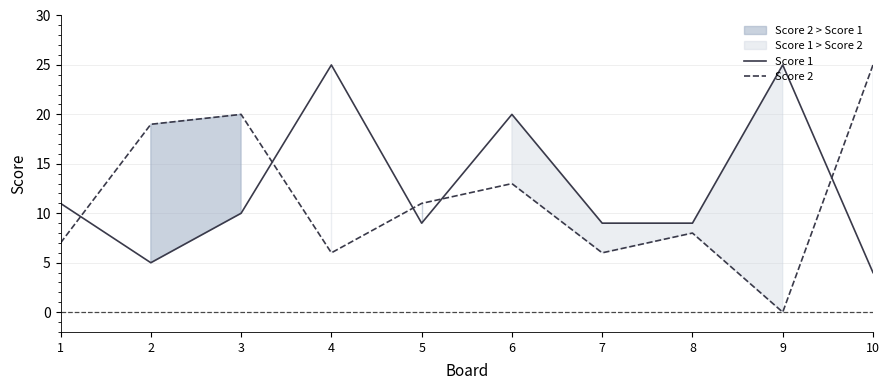

What is the difference between the maximum and minimum values in the Score 1 series?

21